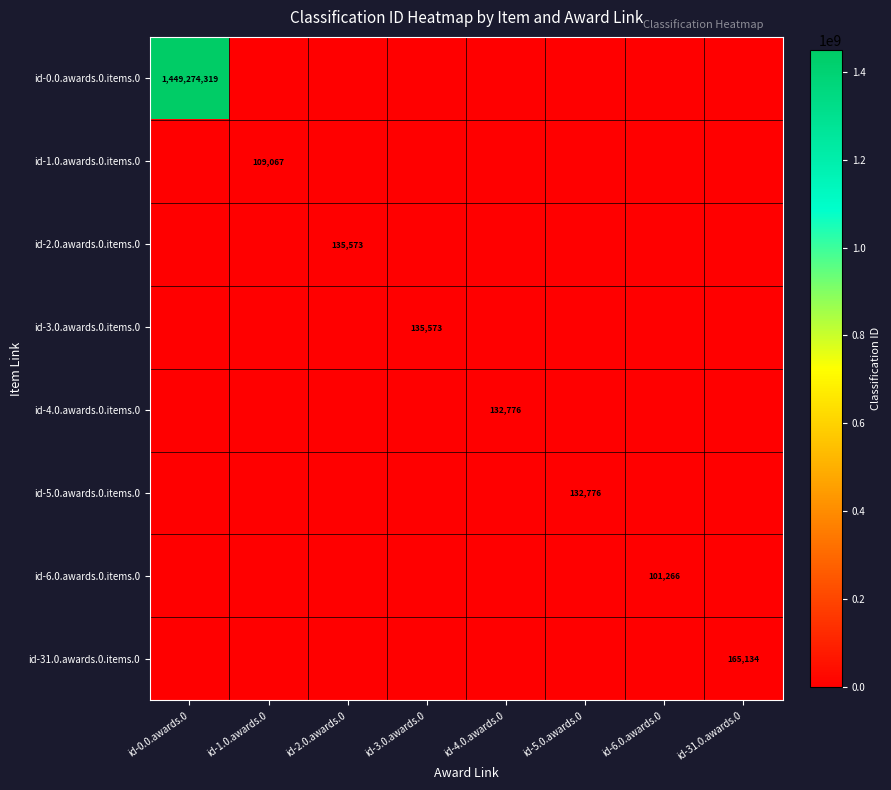

What is the spread (max minus min) of values at id-6.0.awards.0?

101266